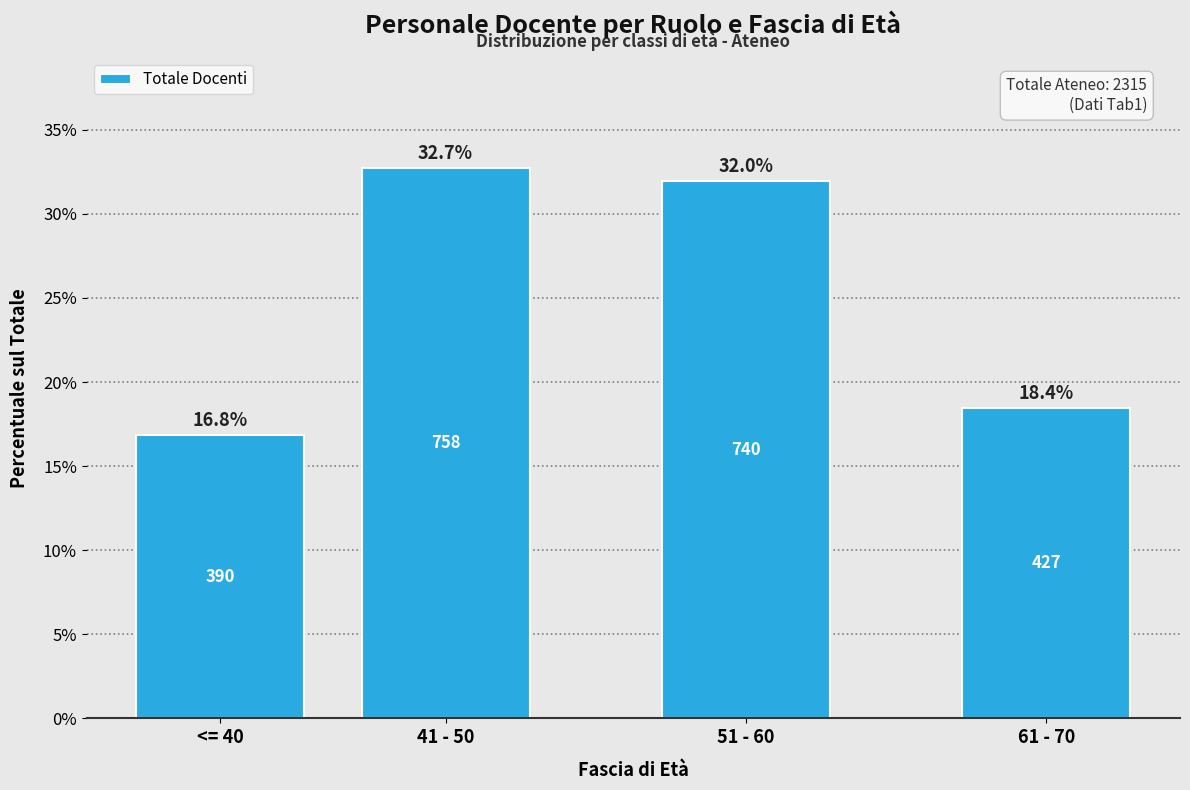

Reading left to right, transcribe all the data shown in this chart.

16.8	32.7	32.0	18.4